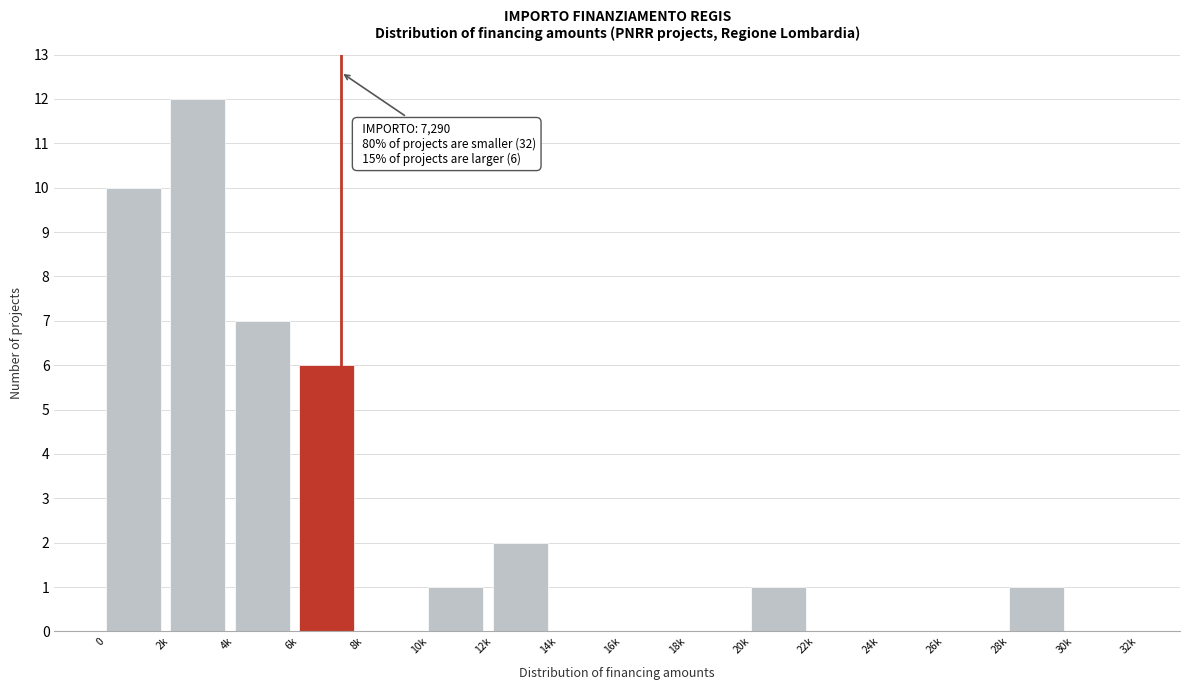

Reading left to right, list all the values displayed in this chart.

0=10	2k=12	4k=7	6k=6	8k=0	10k=1	12k=2	14k=0	16k=0	18k=0	20k=1	22k=0	24k=0	26k=0	28k=1	30k=0